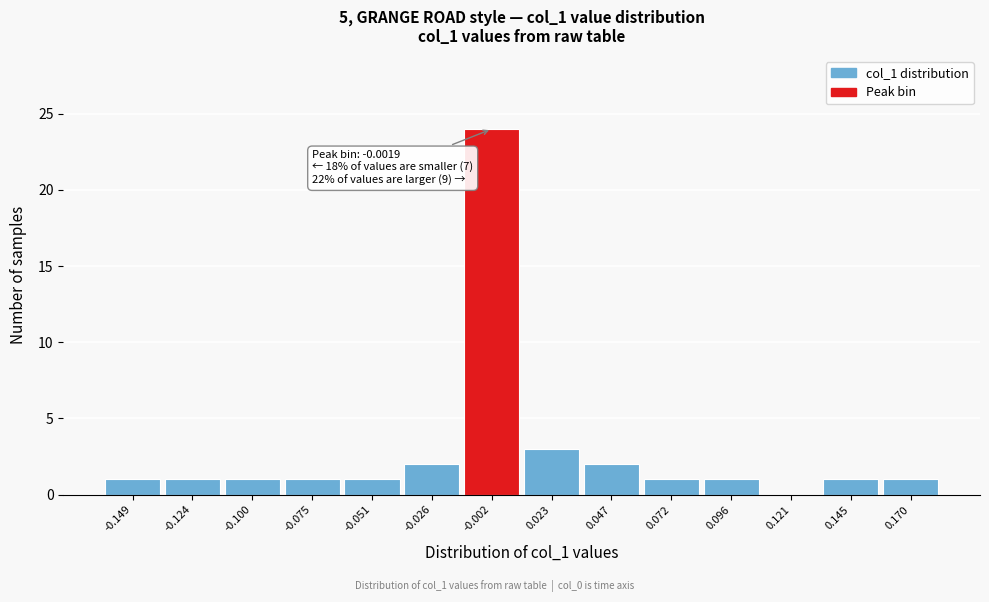

Over which range of the x-axis is the bar tallest?

-0.015 to 0.010